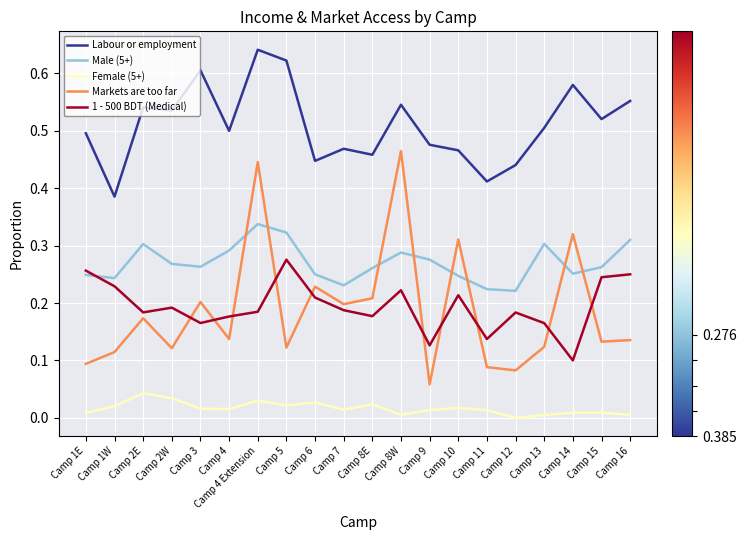

What are all the series names shown in the legend?

Labour or employment, Male (5+), Female (5+), Markets are too far, 1 - 500 BDT (Medical)